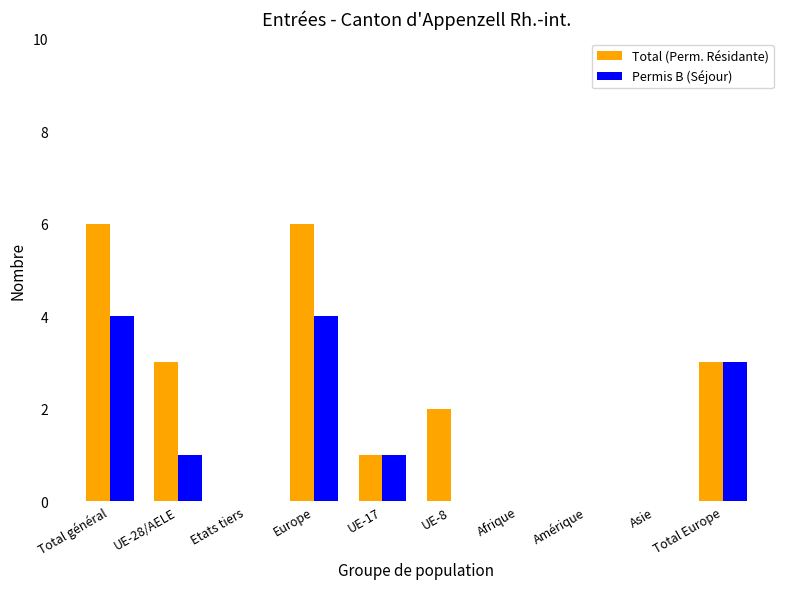

Is it true that Total (Perm. Résidante) equals 0 at UE-17?

False